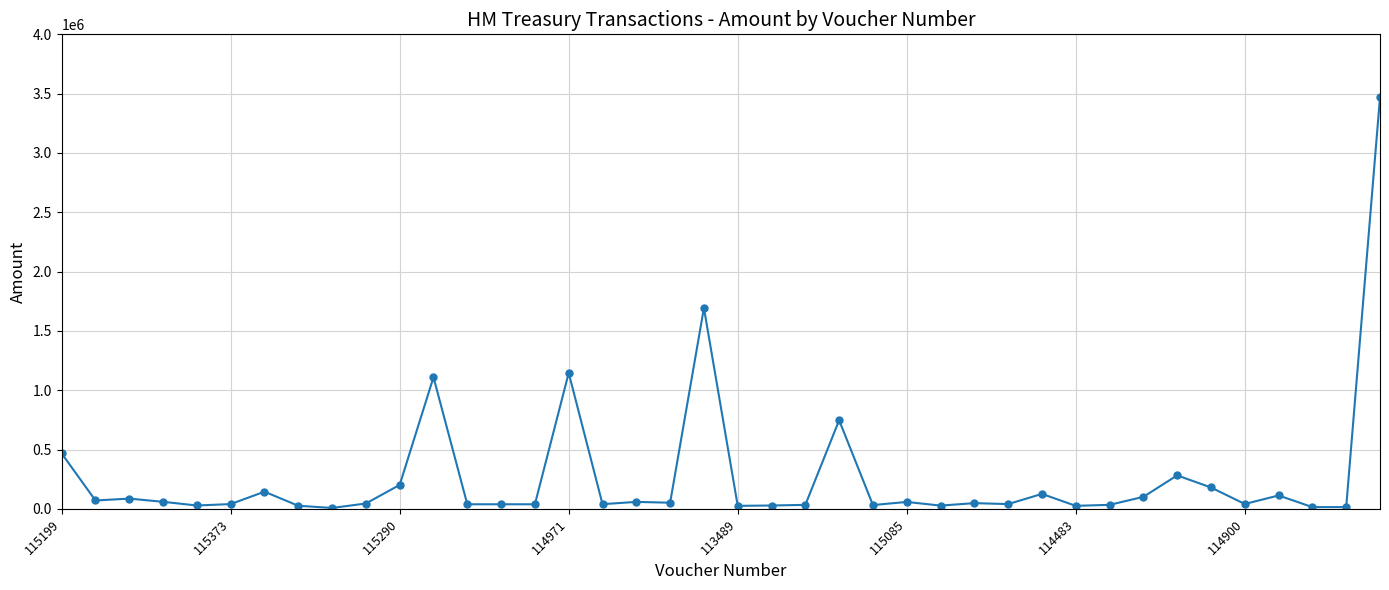

What is the average value?

270638.0